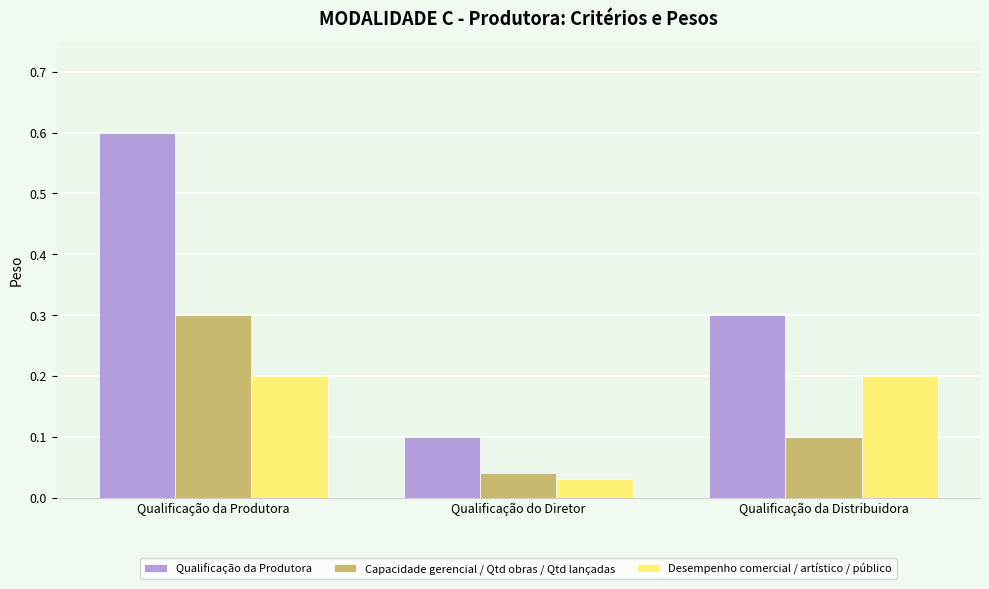

What are all the series names shown in the legend?

Qualificação da Produtora, Capacidade gerencial / Qtd obras / Qtd lançadas, Desempenho comercial / artístico / público